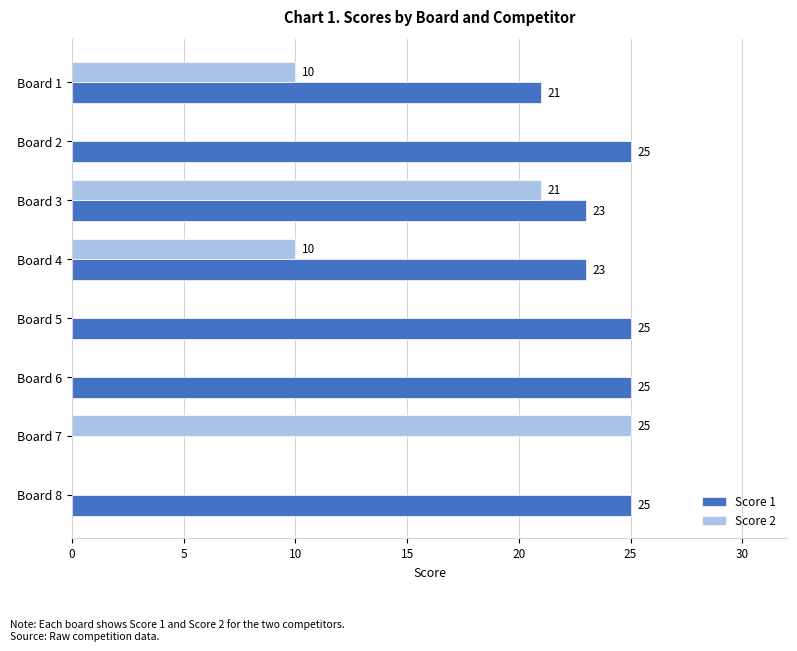

Where is Score 1 nearest to the value 12?

Board 1